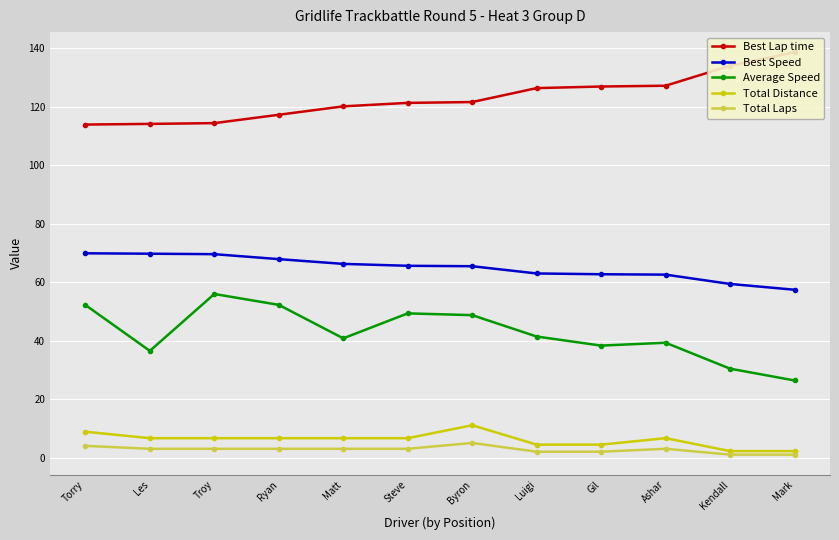

True or false: Best Speed has a value of 62.6 at Ashar.

True